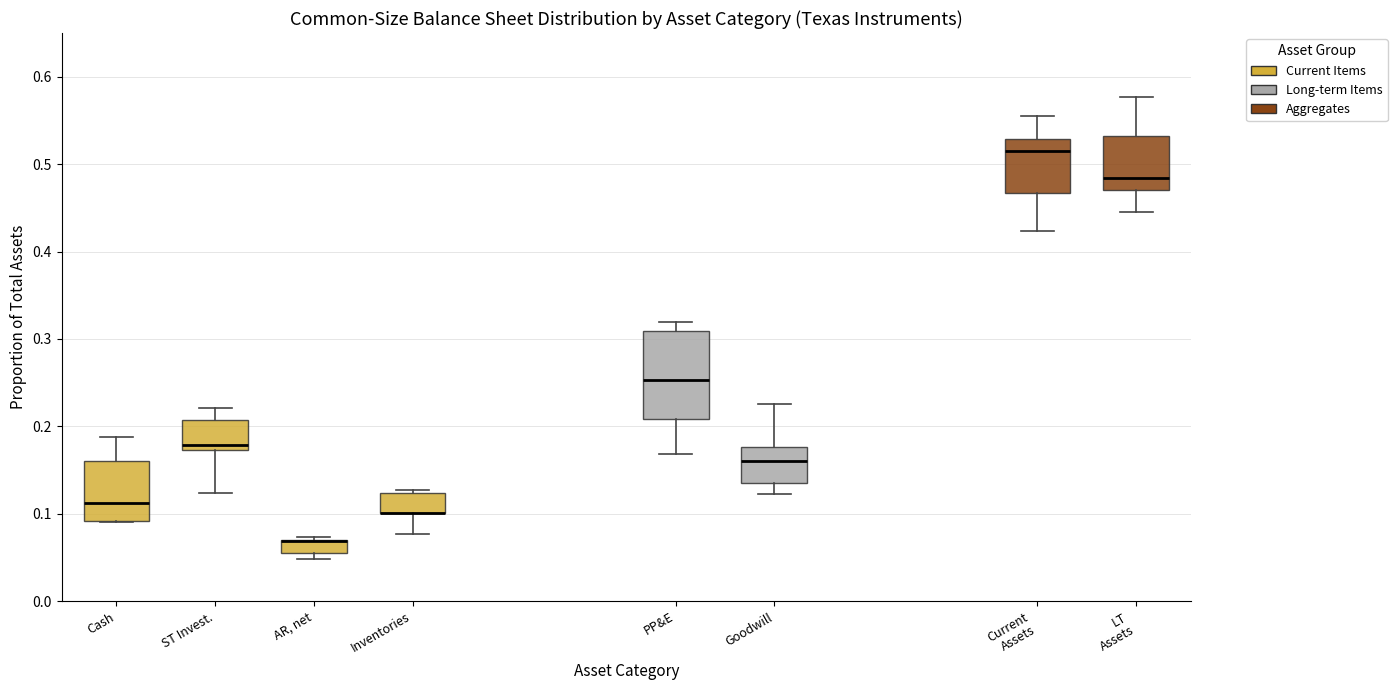

Where does the median line of the box for Goodwill sit on the y-axis? The values are not printed on the chart, so give them approximately, as read against the axis.

0.16